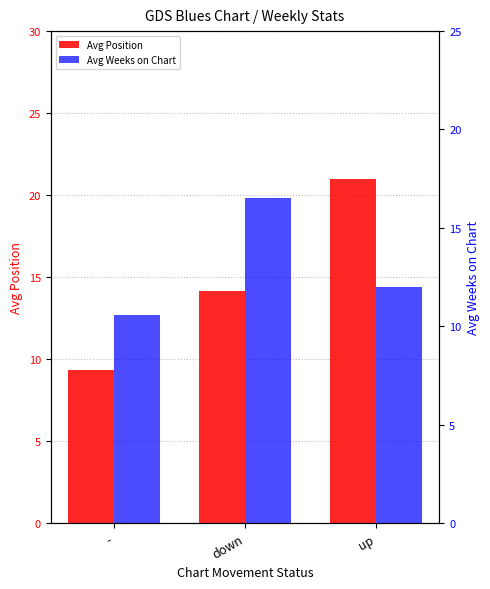

The value of Avg Position at - is 9.4. True or false?

True